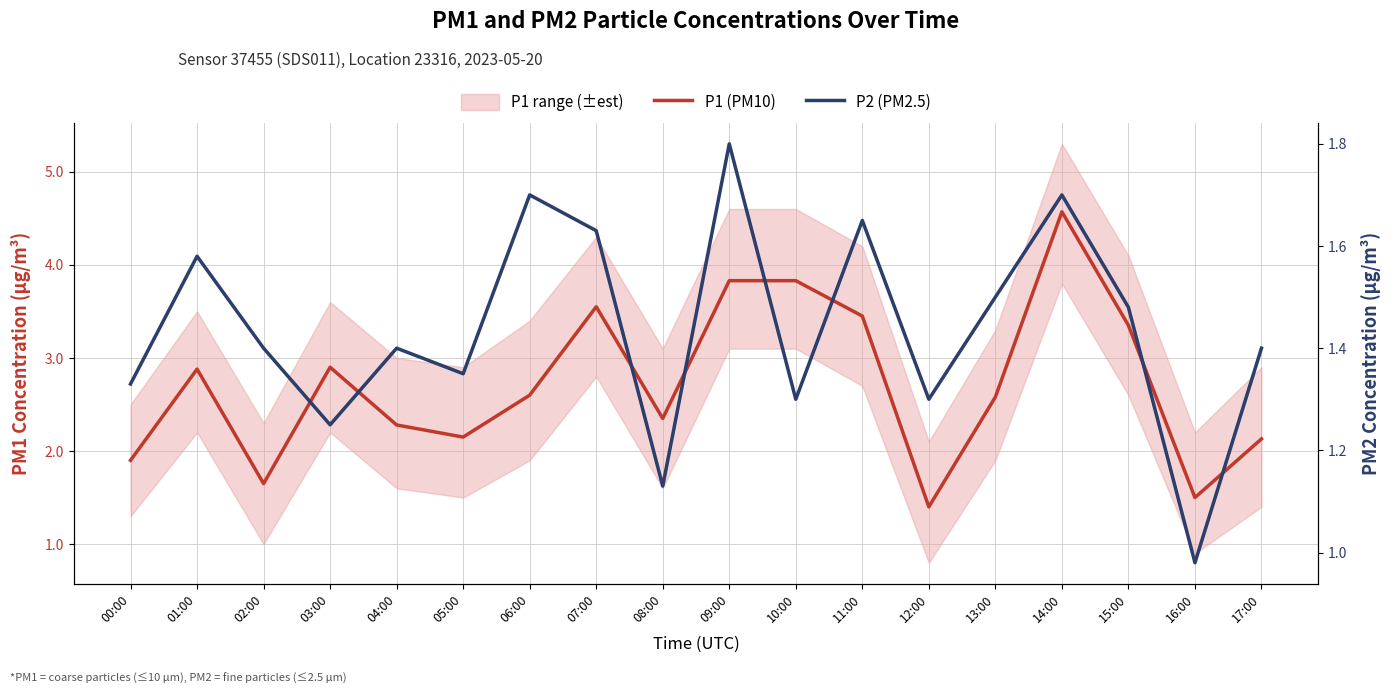

Is this an area chart (filled region under the line)?

No